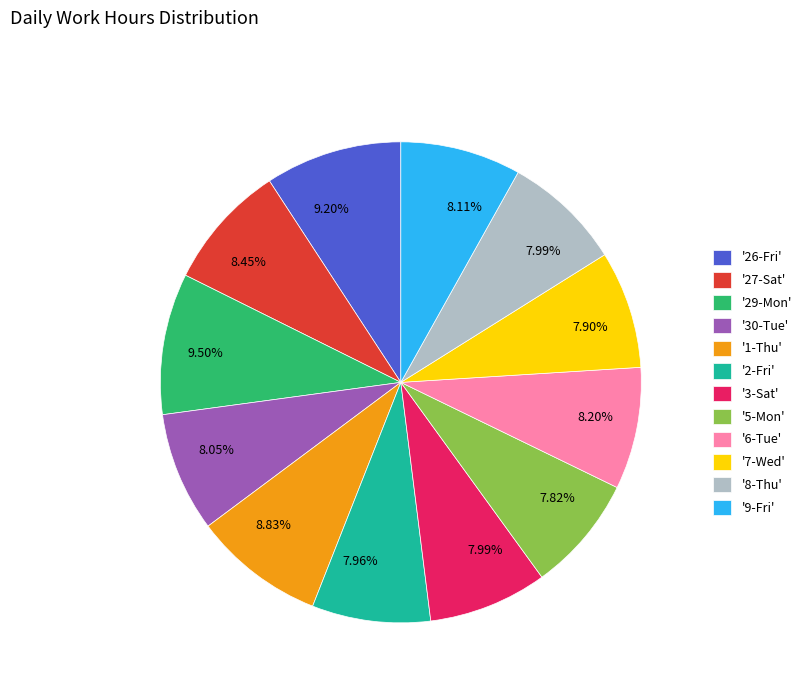

How many segments does this pie chart have?

12